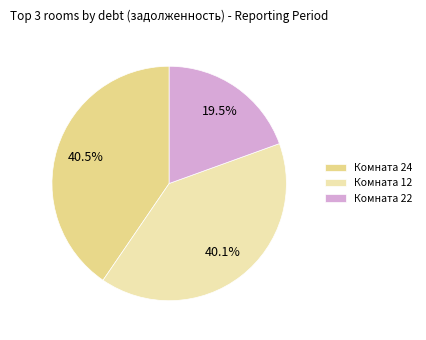

Which slice is the smallest?

Комната 22